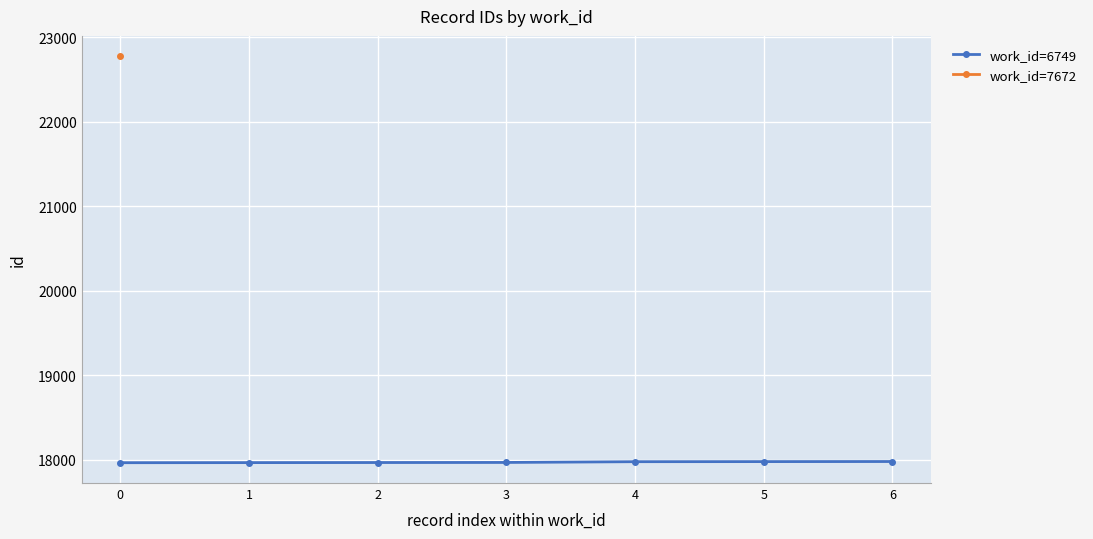

The value of work_id=6749 at 1 is 17965. True or false?

True